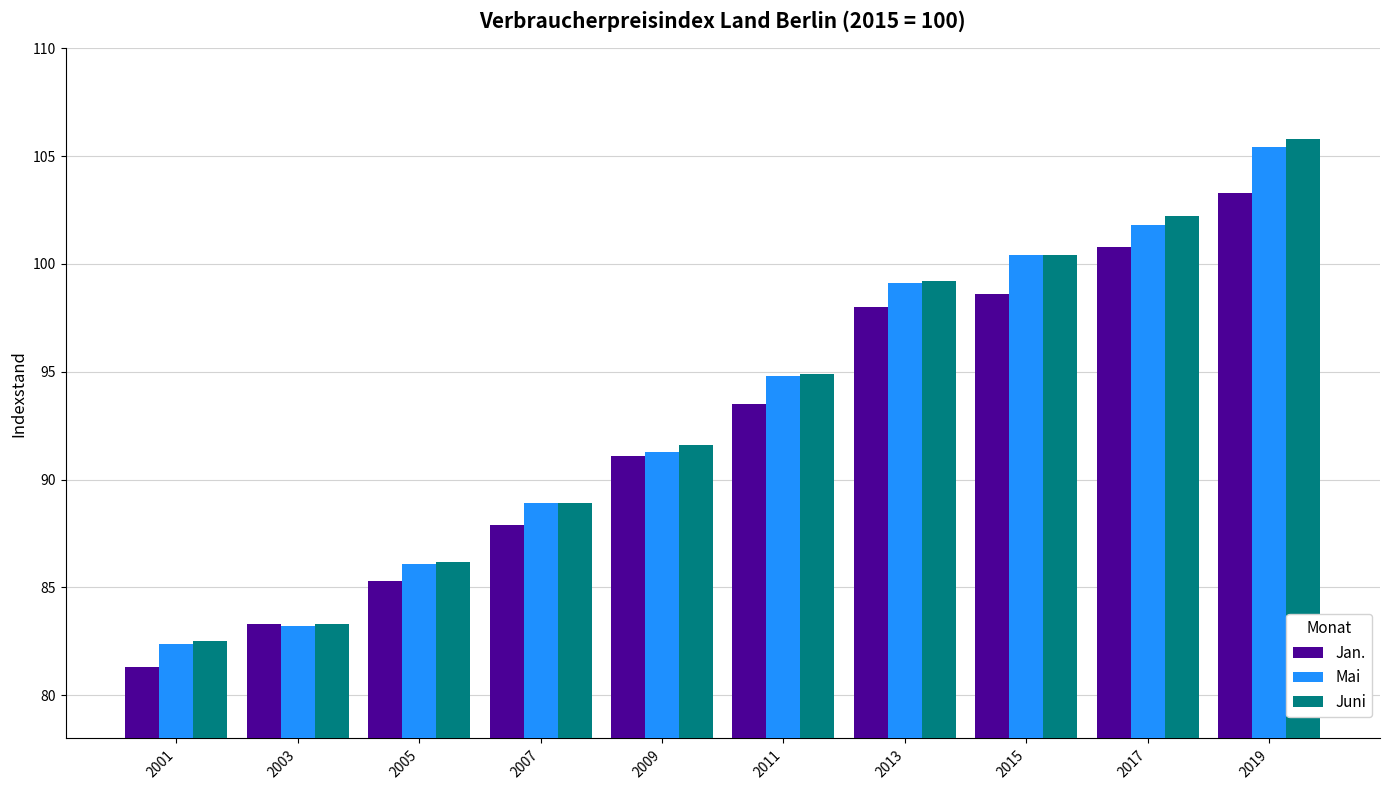

What is the difference between the highest and lowest values at 2005?

0.9